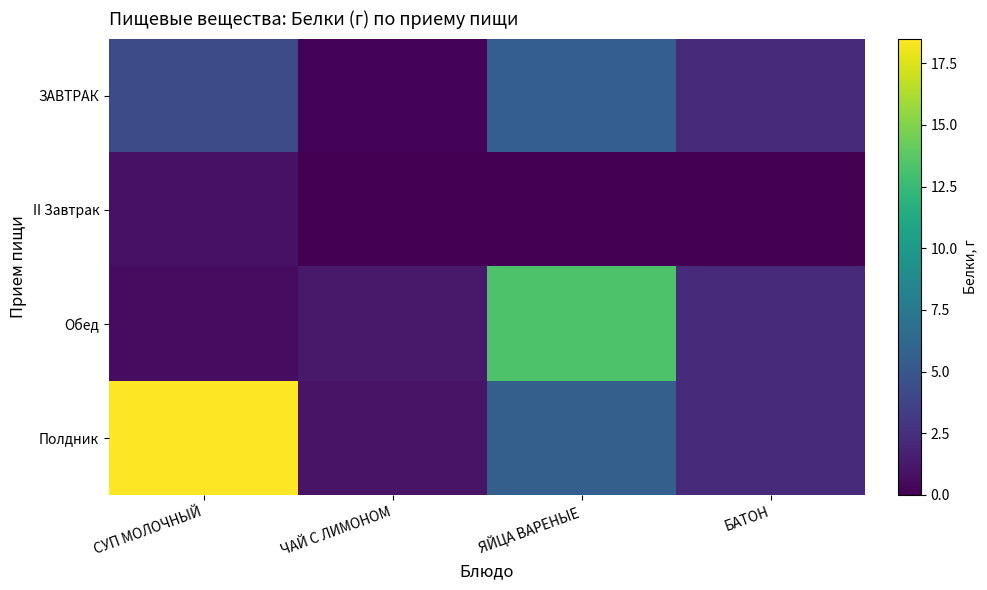

Reading left to right, extract all data points from this chart.

ЗАВТРАК: СУП МОЛОЧНЫЙ=4.3	ЧАЙ С ЛИМОНОМ=0.2	ЯЙЦА ВАРЕНЫЕ=5.5	БАТОН=2.3
II Завтрак: СУП МОЛОЧНЫЙ=0.9	ЧАЙ С ЛИМОНОМ=0.0	ЯЙЦА ВАРЕНЫЕ=0.0	БАТОН=0.0
Обед: СУП МОЛОЧНЫЙ=0.6	ЧАЙ С ЛИМОНОМ=1.3	ЯЙЦА ВАРЕНЫЕ=13.3	БАТОН=2.2
Полдник: СУП МОЛОЧНЫЙ=18.5	ЧАЙ С ЛИМОНОМ=1.0	ЯЙЦА ВАРЕНЫЕ=5.6	БАТОН=2.2